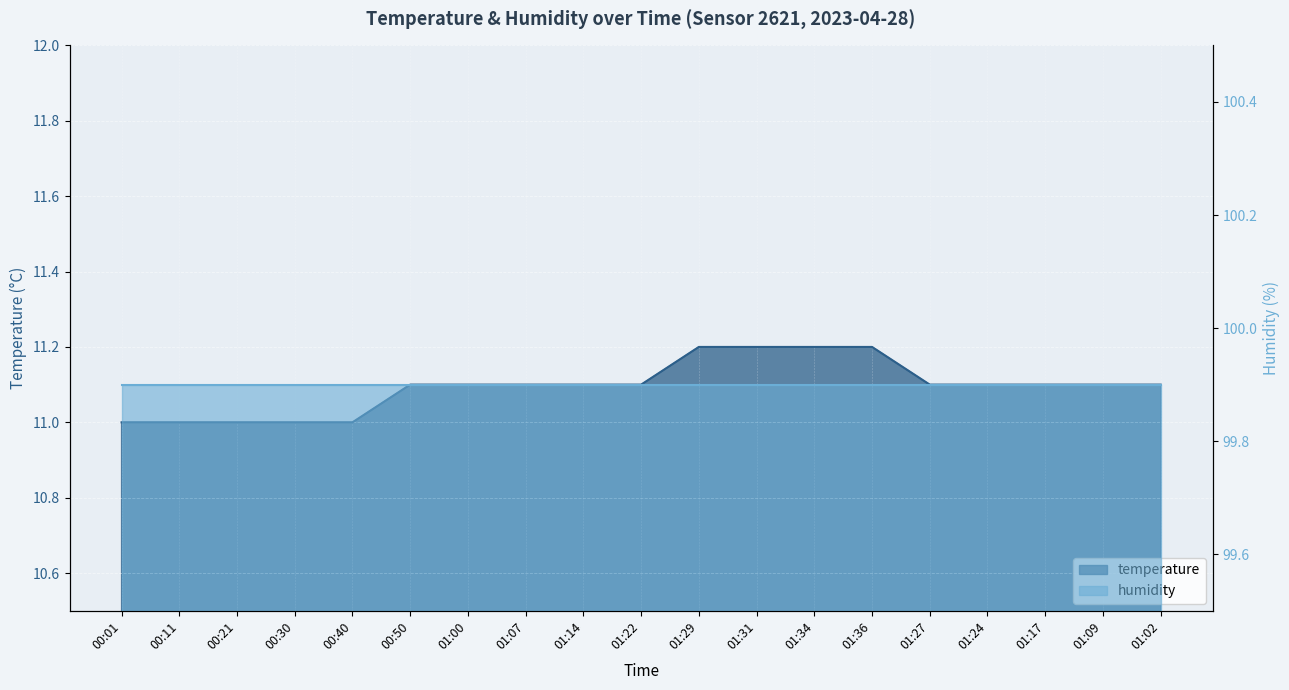

What is the difference between the maximum and minimum values?

0.2